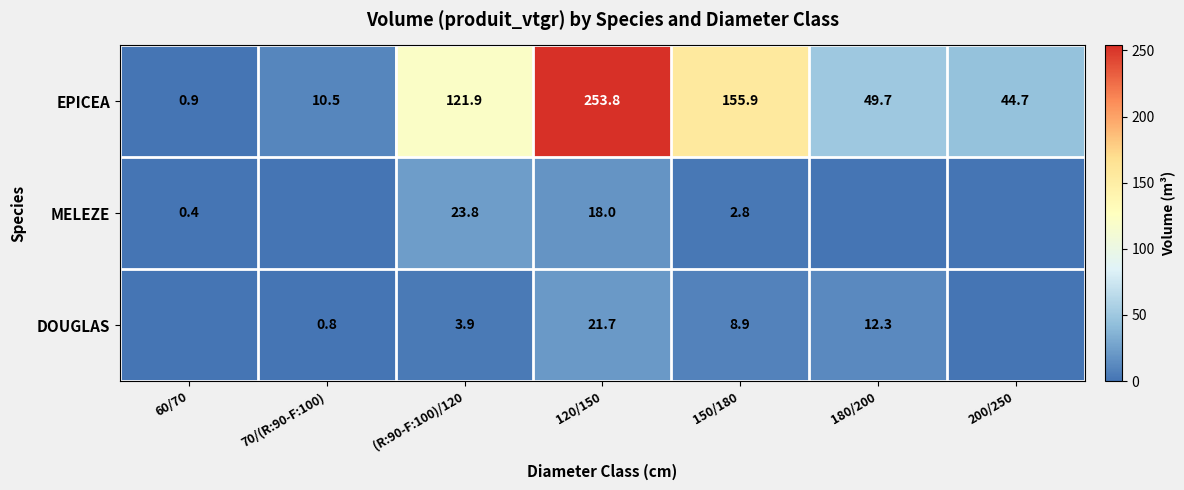

At which category is the sum across all series the highest?

120/150